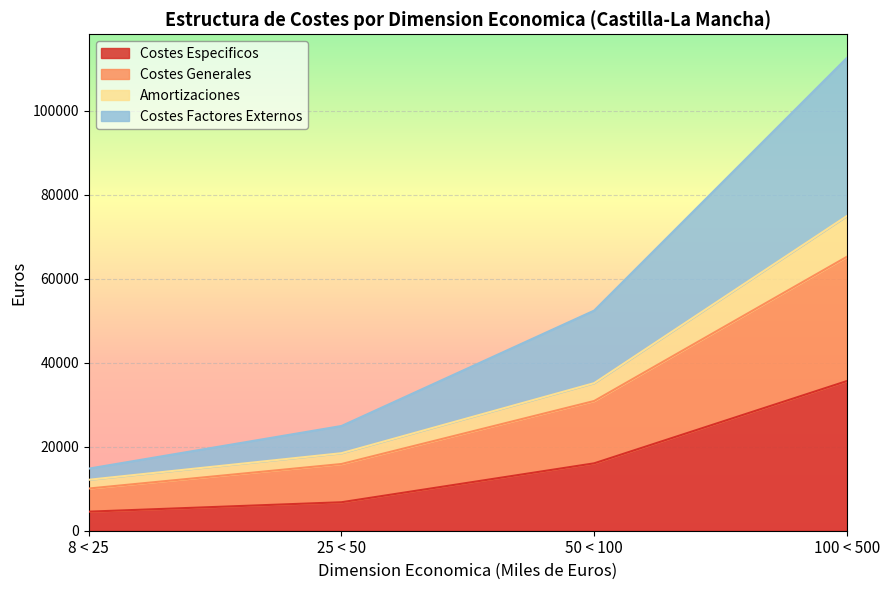

Is it true that Costes Especificos equals 16051 at 50 < 100?

True